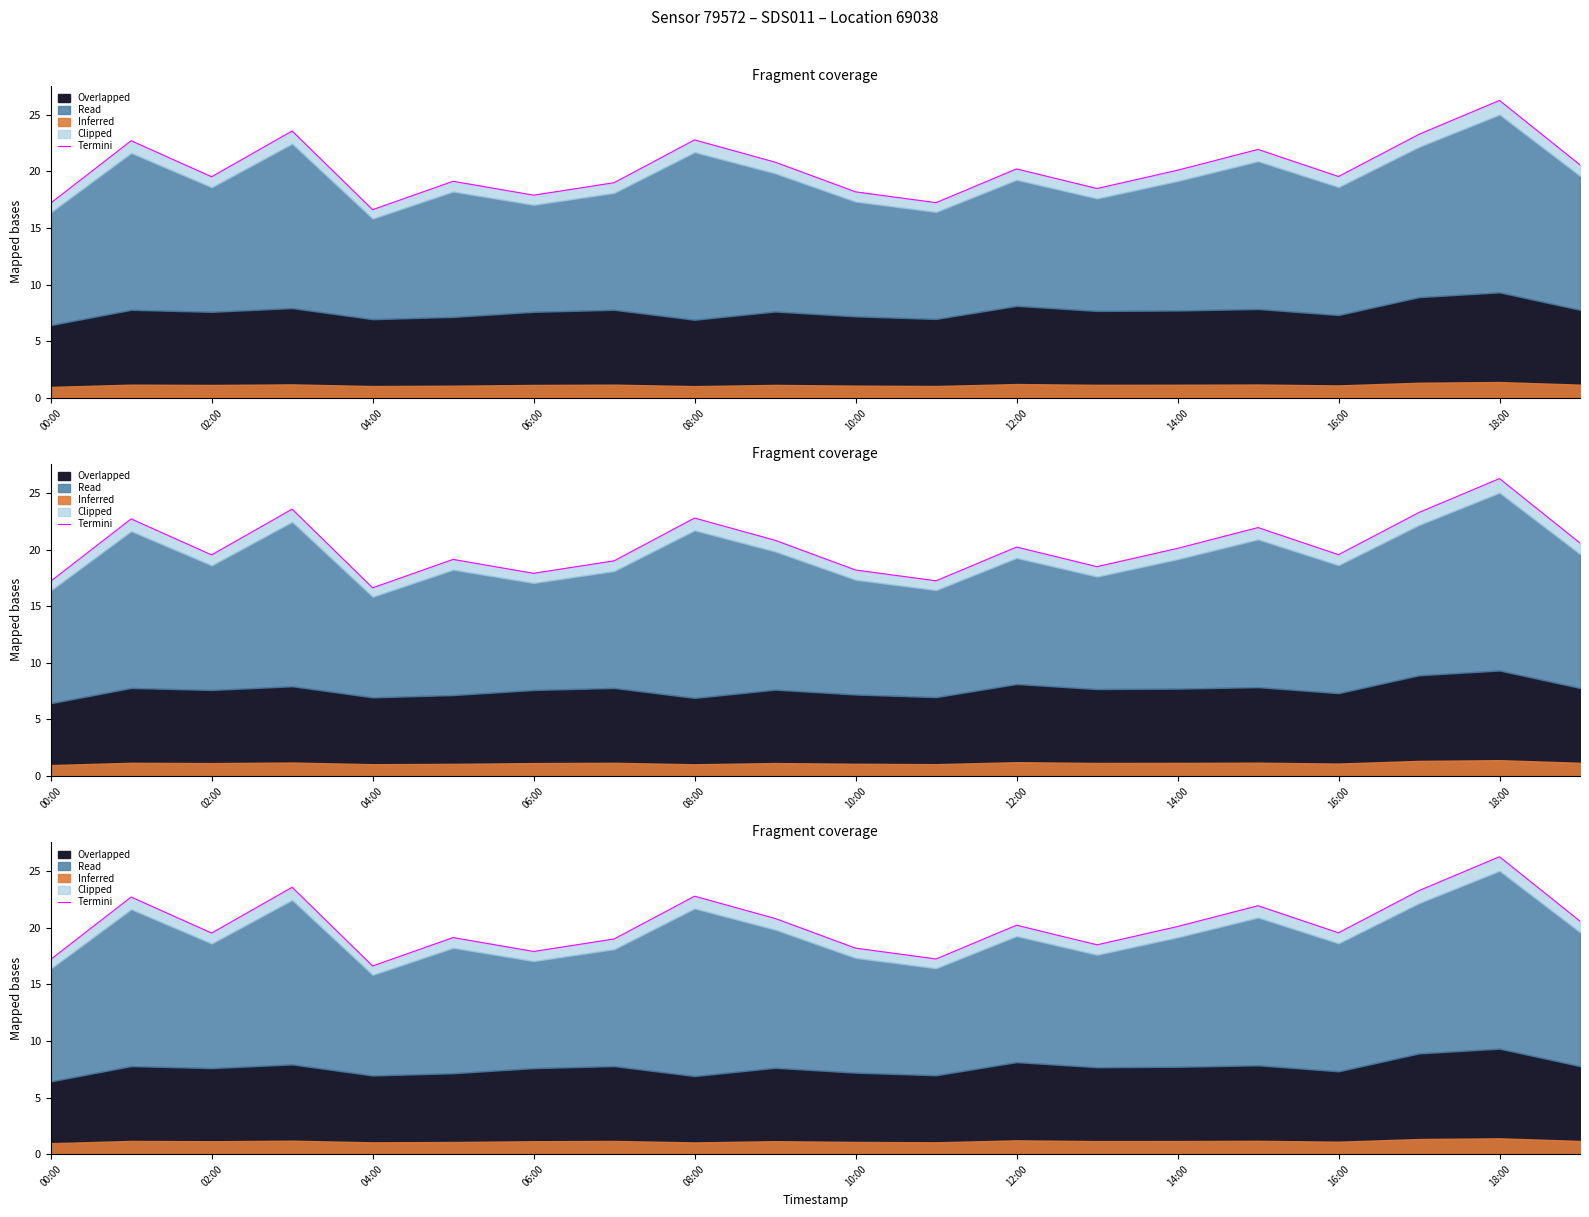

Is it true that the value at 18:00 is 33.3?

False